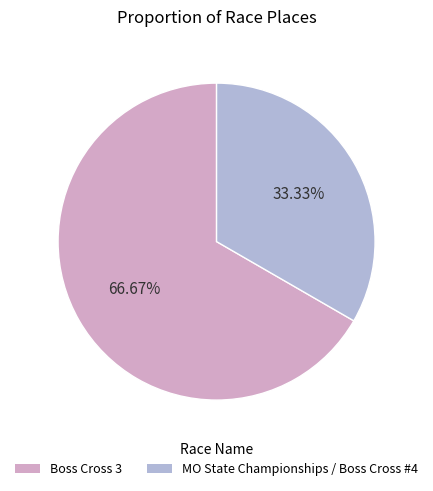

To the nearest percent, what is the combined percentage of MO State Championships / Boss Cross #4 and Boss Cross 3?

100%